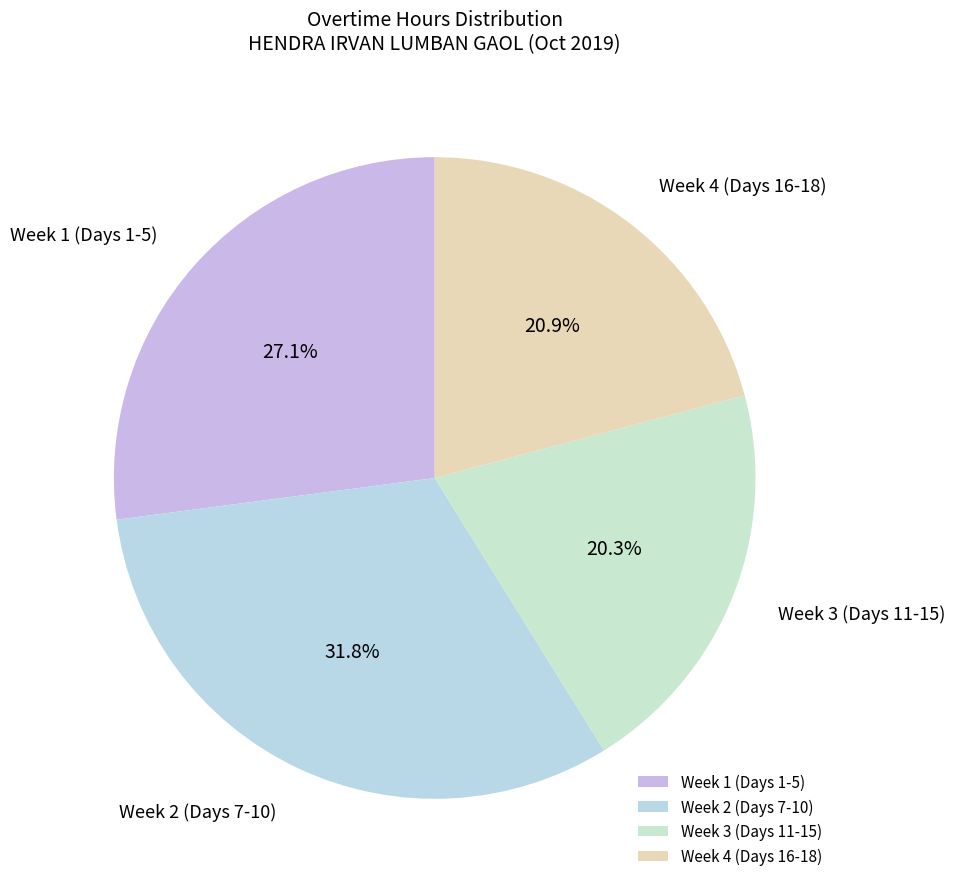

Does any single category account for the majority?

No